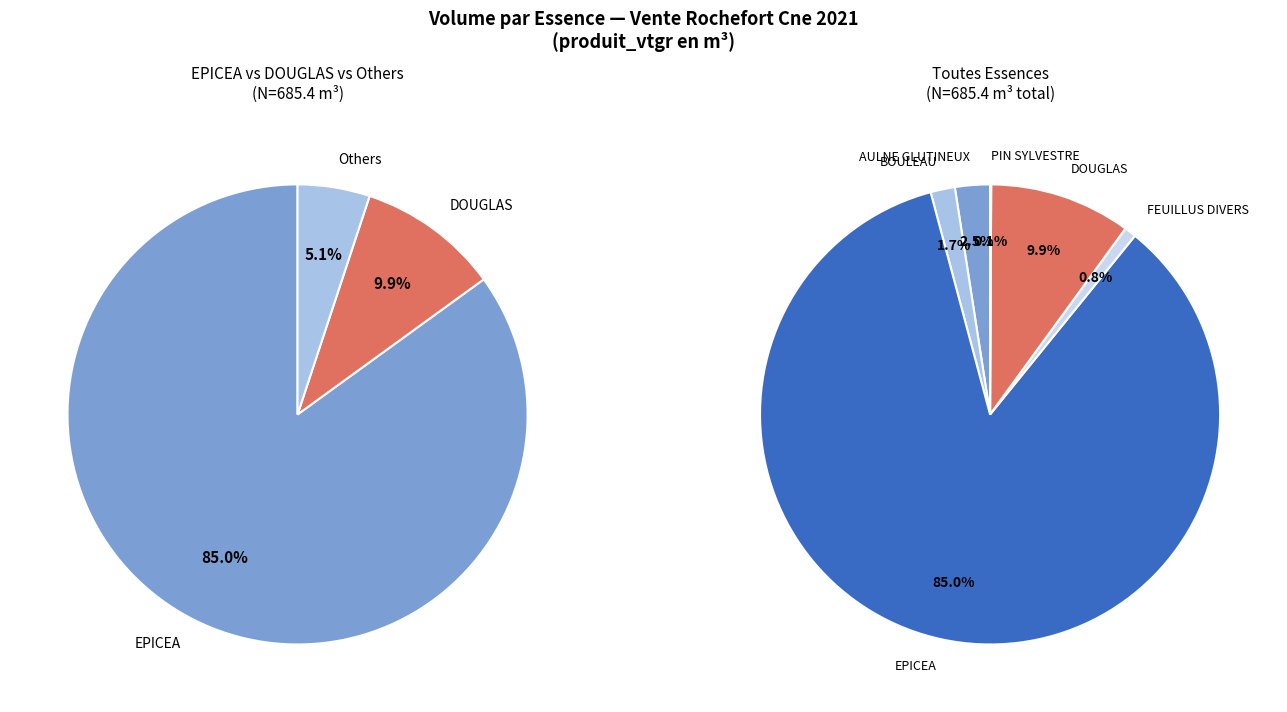

True or false: BOULEAU accounts for 2% of the total.

True